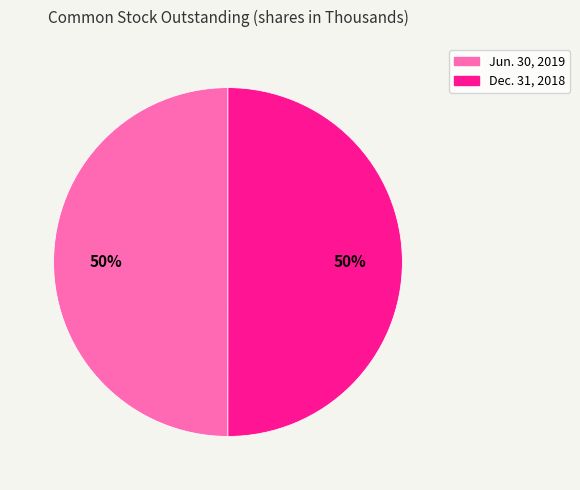

To the nearest percent, what is the combined percentage of Jun. 30, 2019 and Dec. 31, 2018?

100%